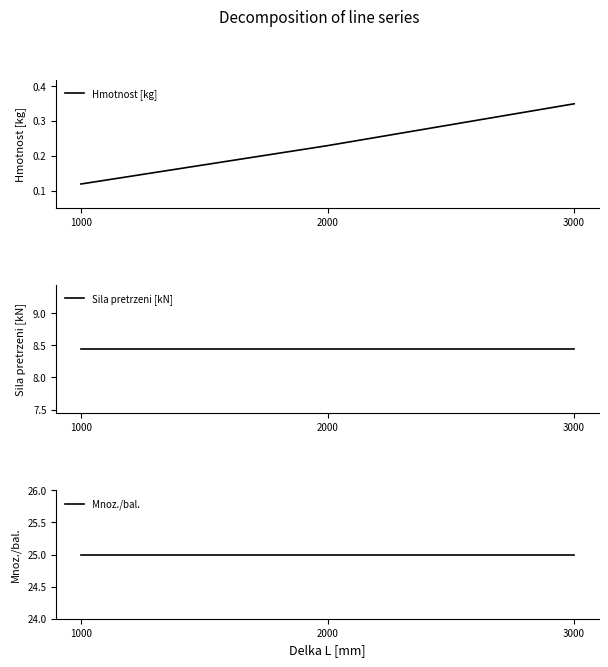

Which series changed the most between 1000 and 2000?

Hmotnost [kg]